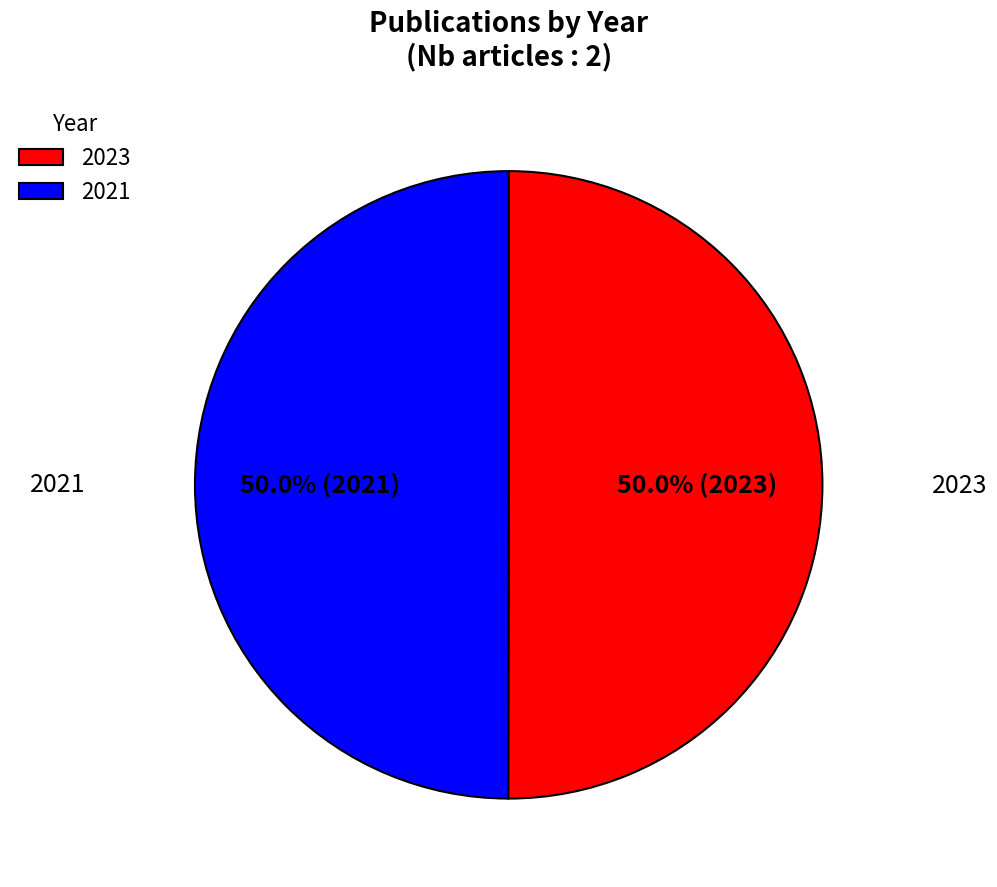

To the nearest percent, what percentage of the pie is 2023?

50%